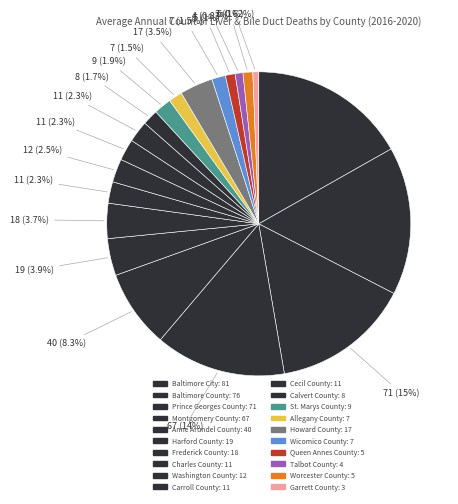

How many segments does this pie chart have?

20